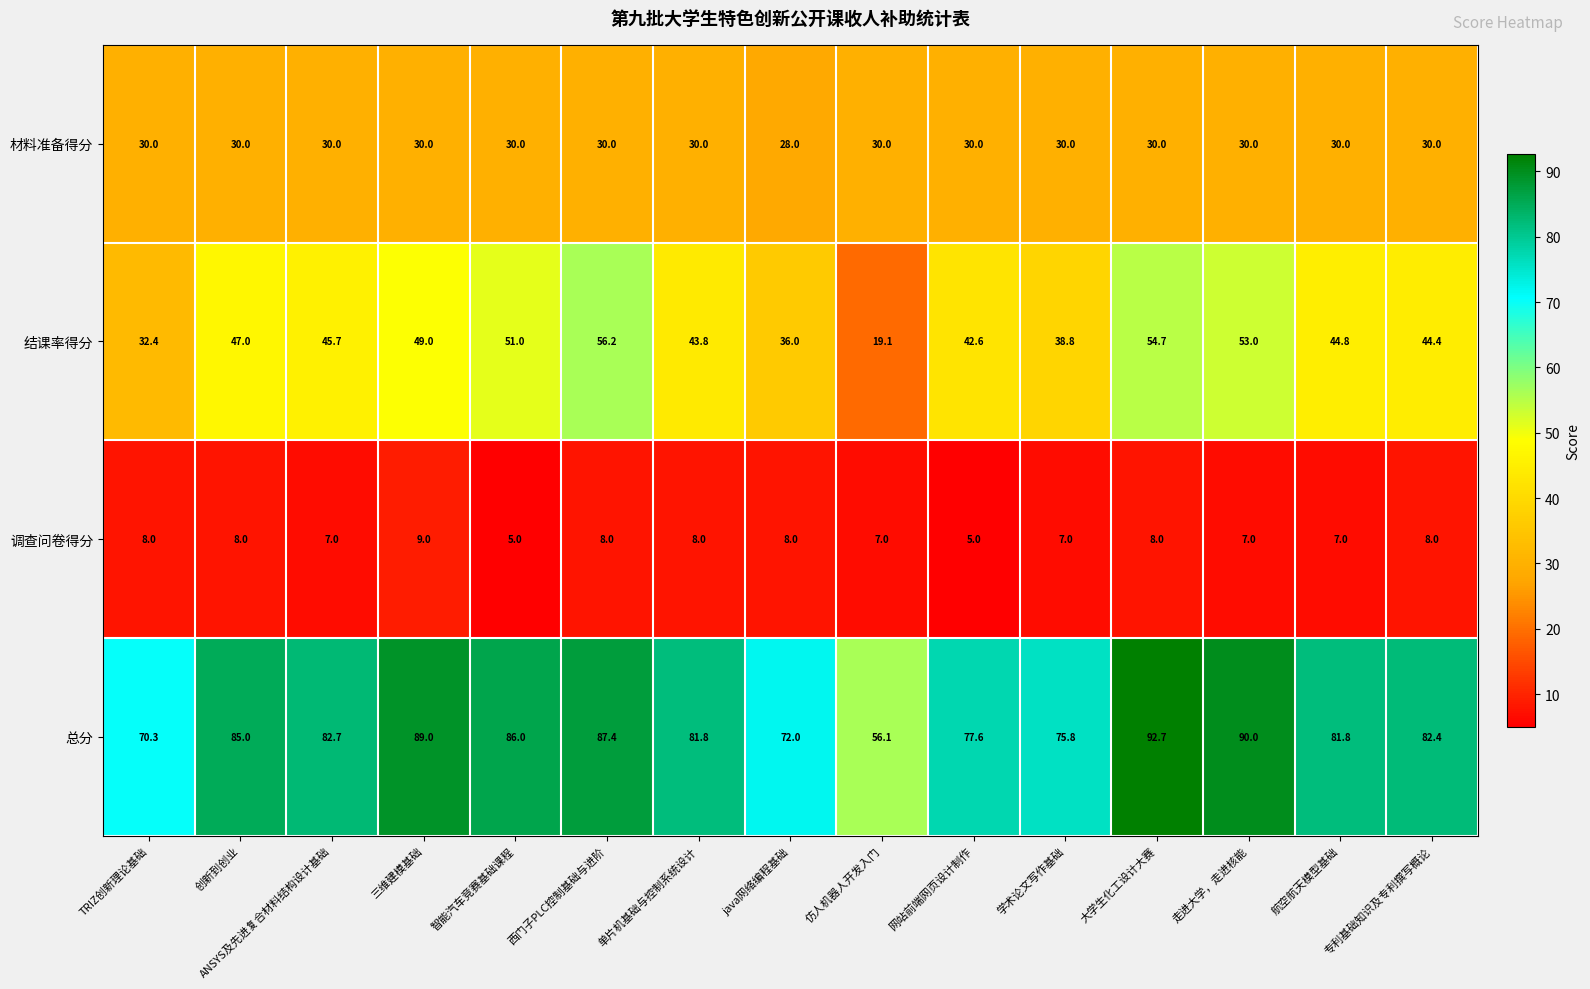

Which series has the widest spread of values?

结课率得分